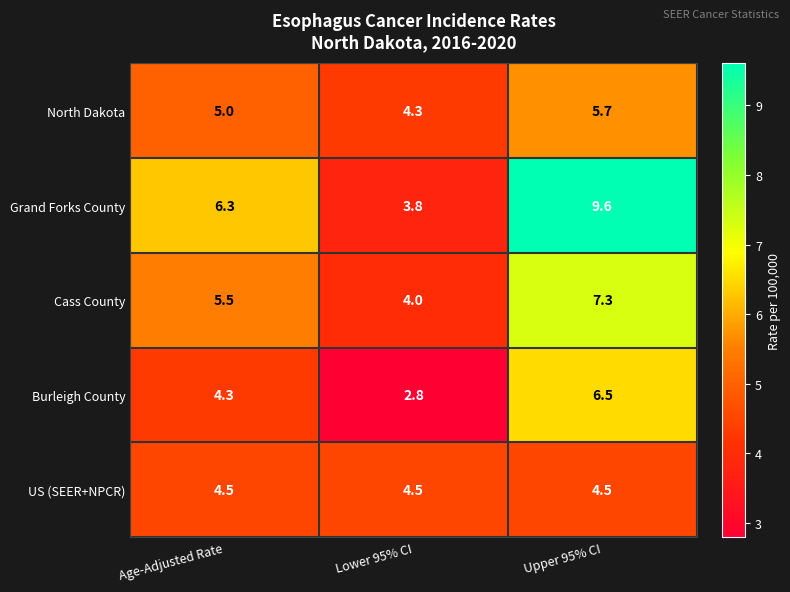

What is the lowest value of the North Dakota series?

4.3